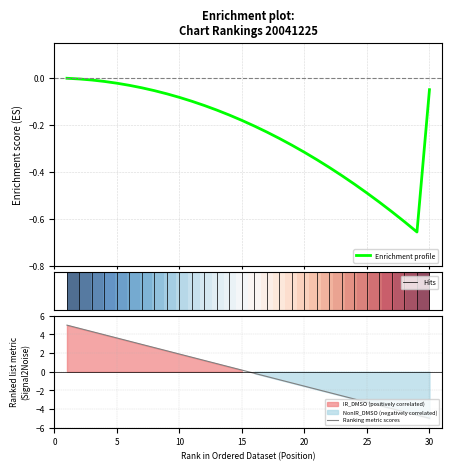

True or false: there are more than 1 points higher than both neighbors.

False